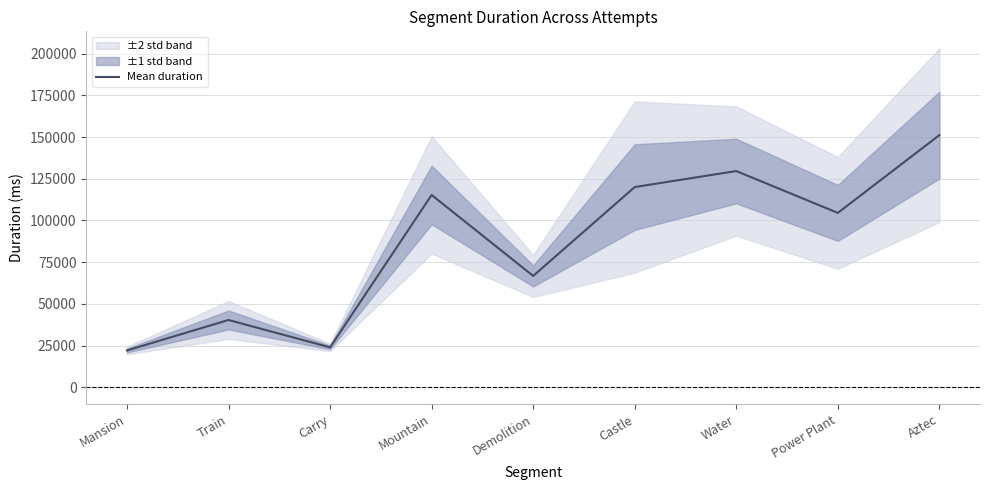

Is it true that the value at Aztec is 151176.5?

True